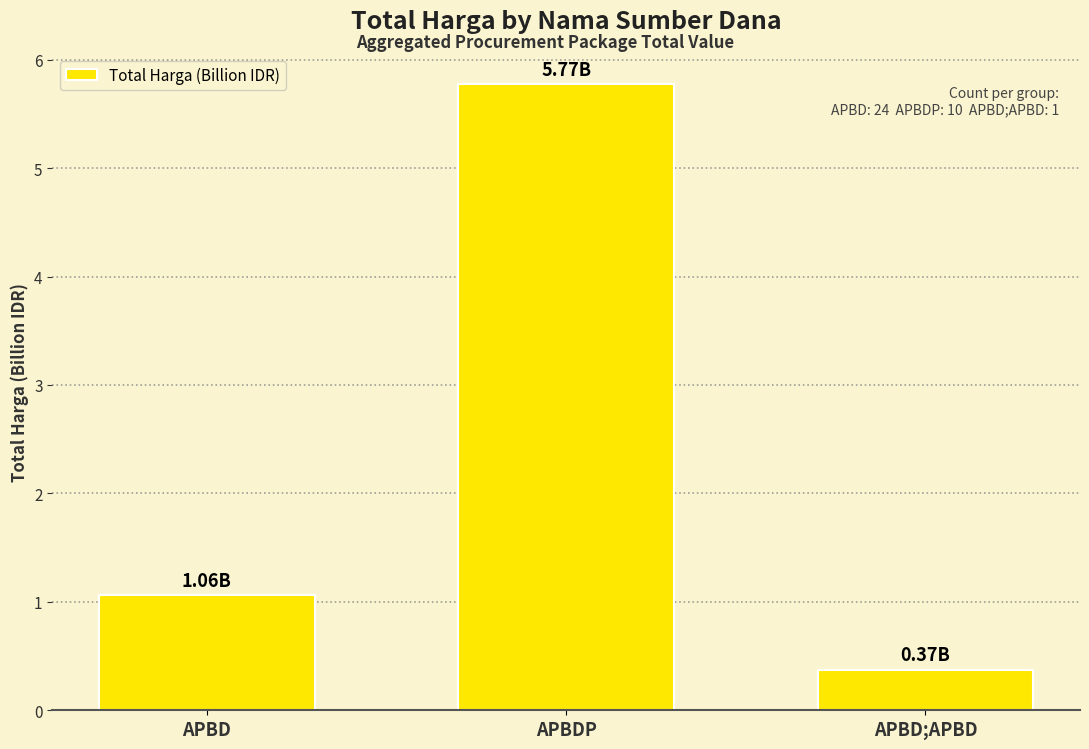

What is the difference between the maximum and minimum values?

5.4